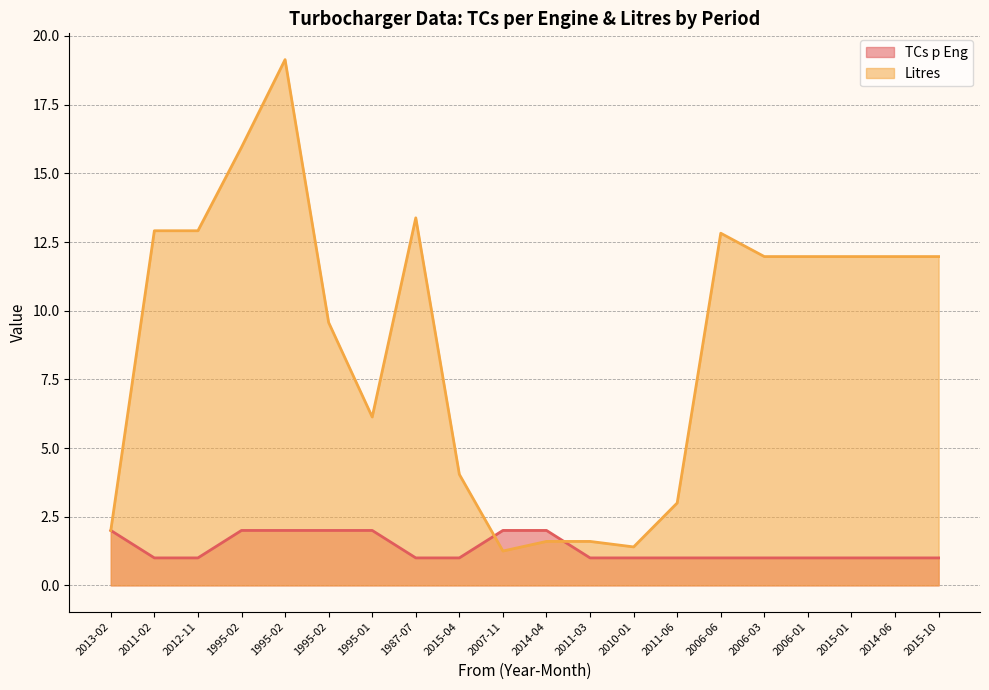

At which category is the sum across all series the highest?

1995-02